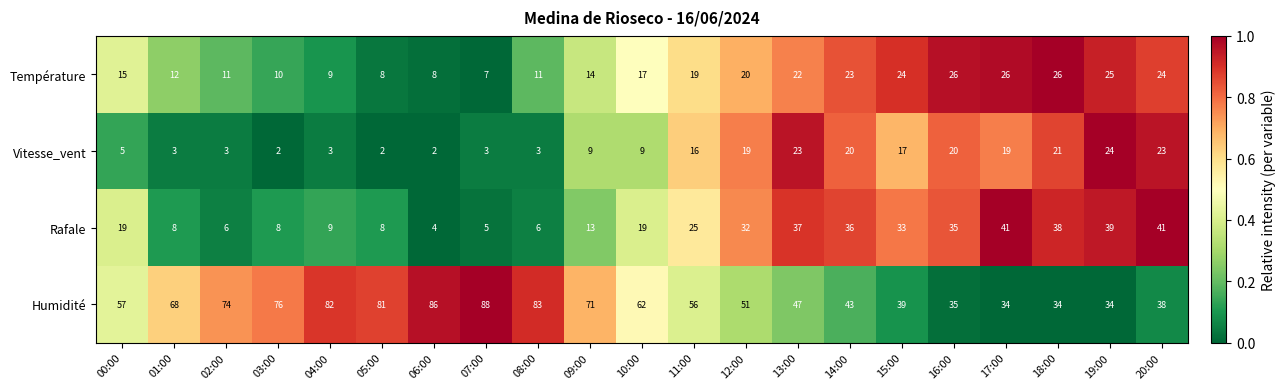

Rank the series at 01:00 from lowest to highest value.

Vitesse_vent, Rafale, Température, Humidité